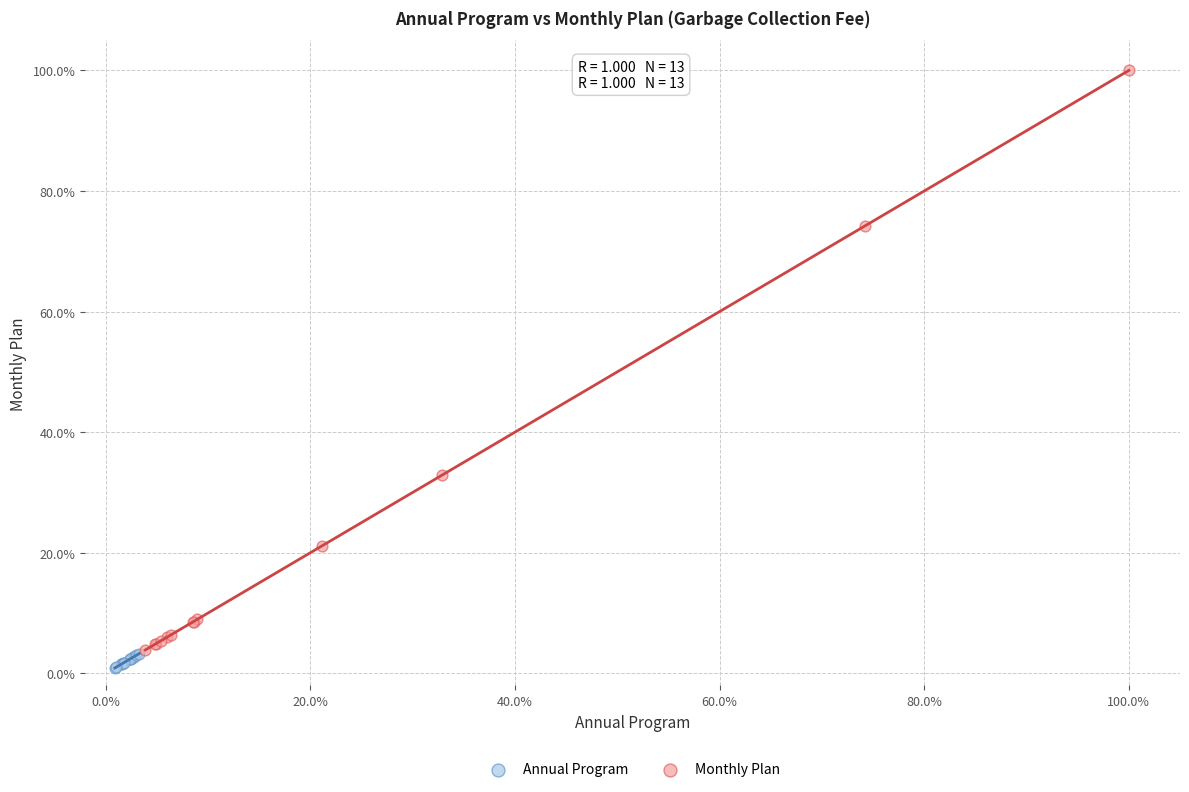

Which series reaches the maximum Y coordinate?

Monthly Plan